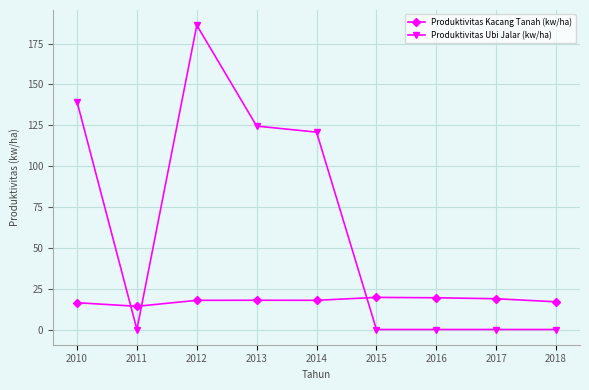

How many times do Produktivitas Ubi Jalar (kw/ha) and Produktivitas Kacang Tanah (kw/ha) cross each other?

3